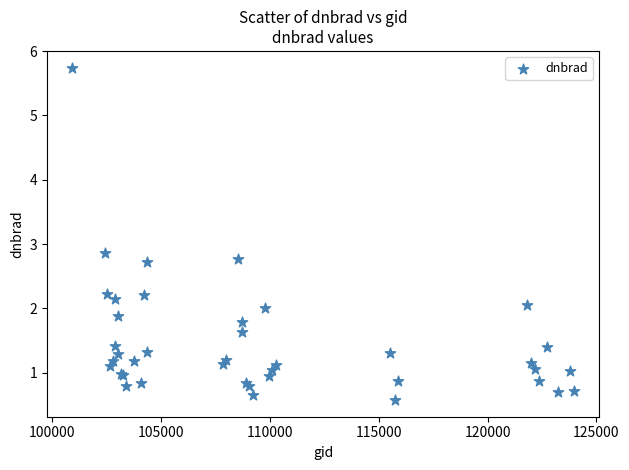

What Y value in the scatter plot is closest to 3?

2.9